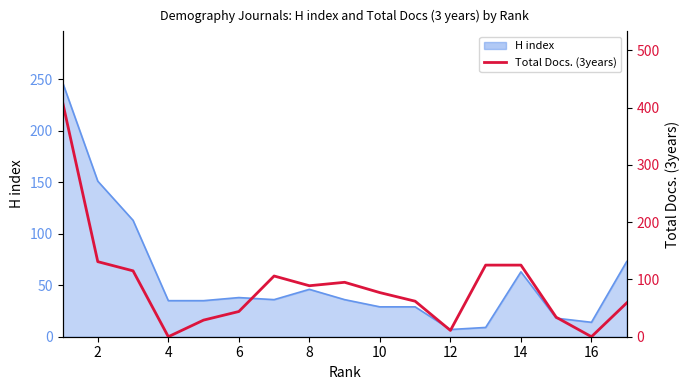

What is the sum of all values?

1512